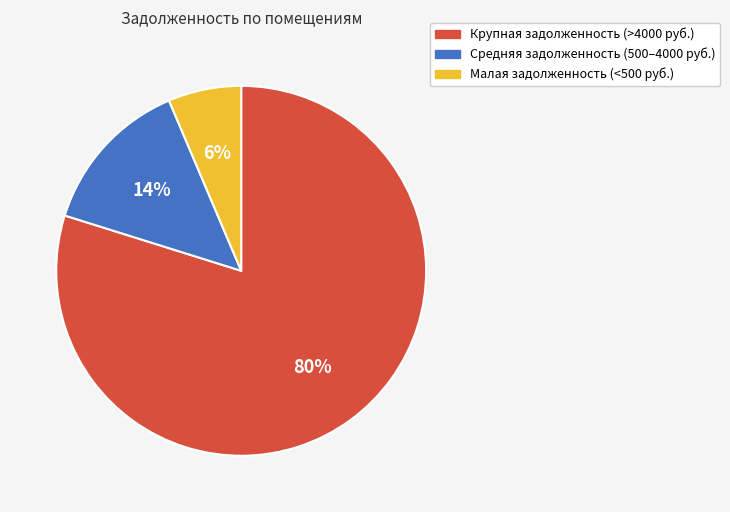

Does any single category account for the majority?

Yes